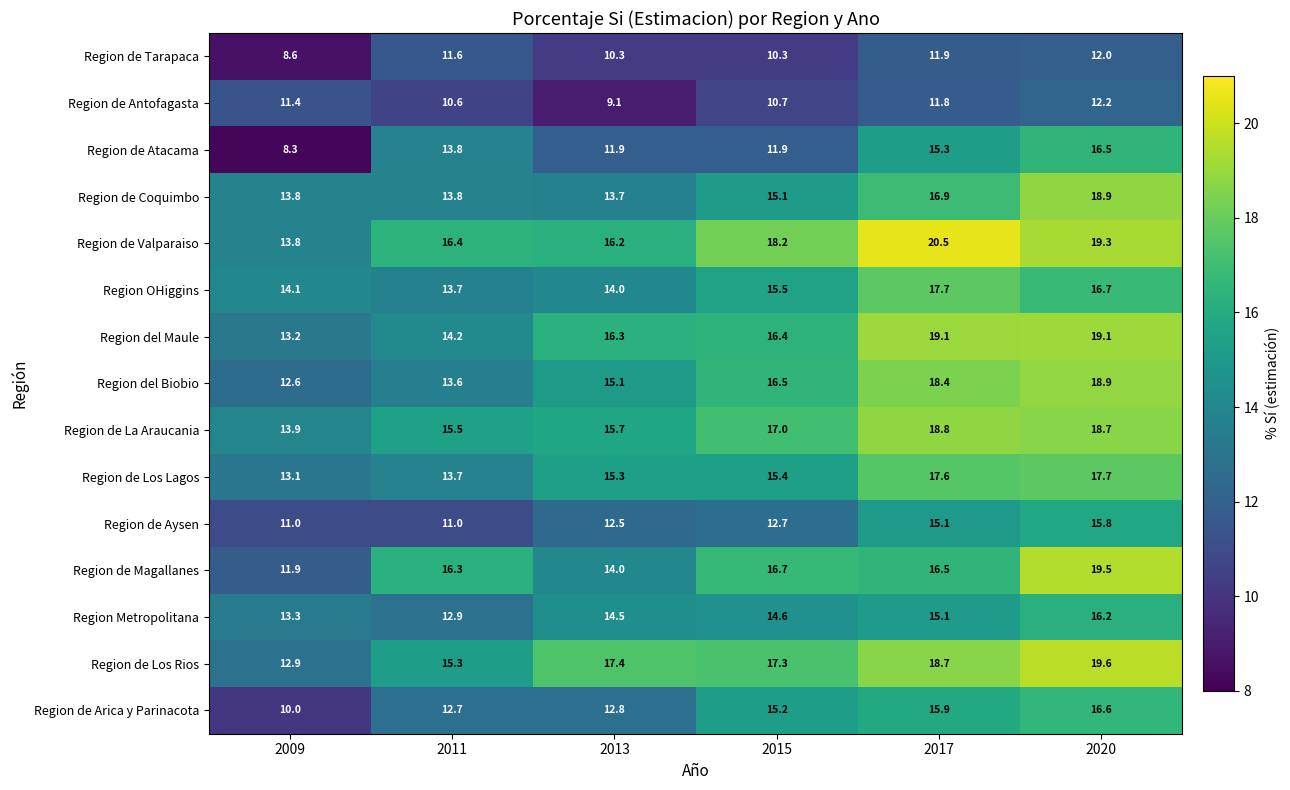

What is the difference between the second highest and second lowest values in the Region Metropolitana series?

1.8